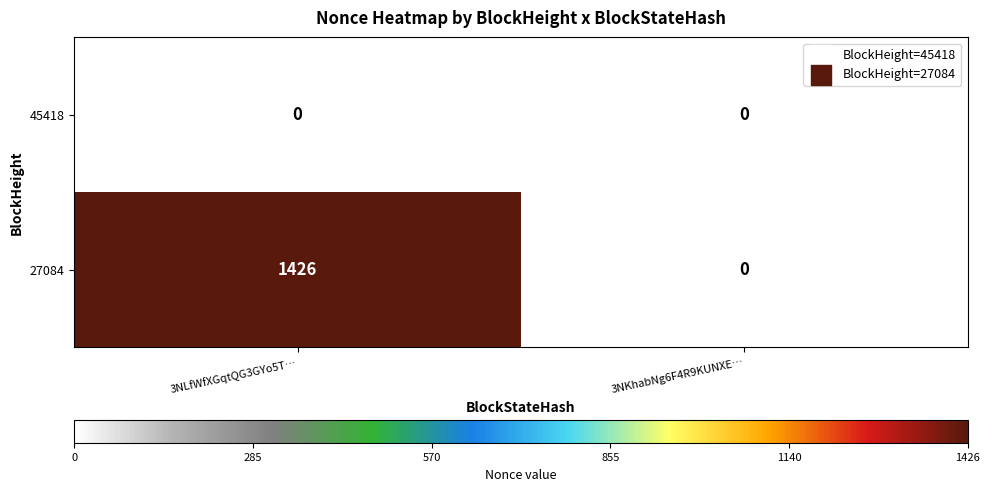

Rank the series at 3NLfWfXGqtQG3GYo5T… from lowest to highest value.

45418, 27084